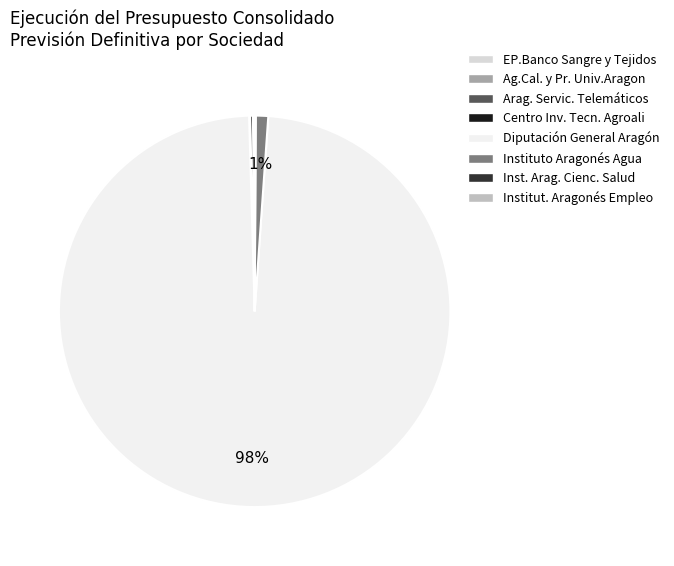

Which slice is the largest?

Diputación General Aragón